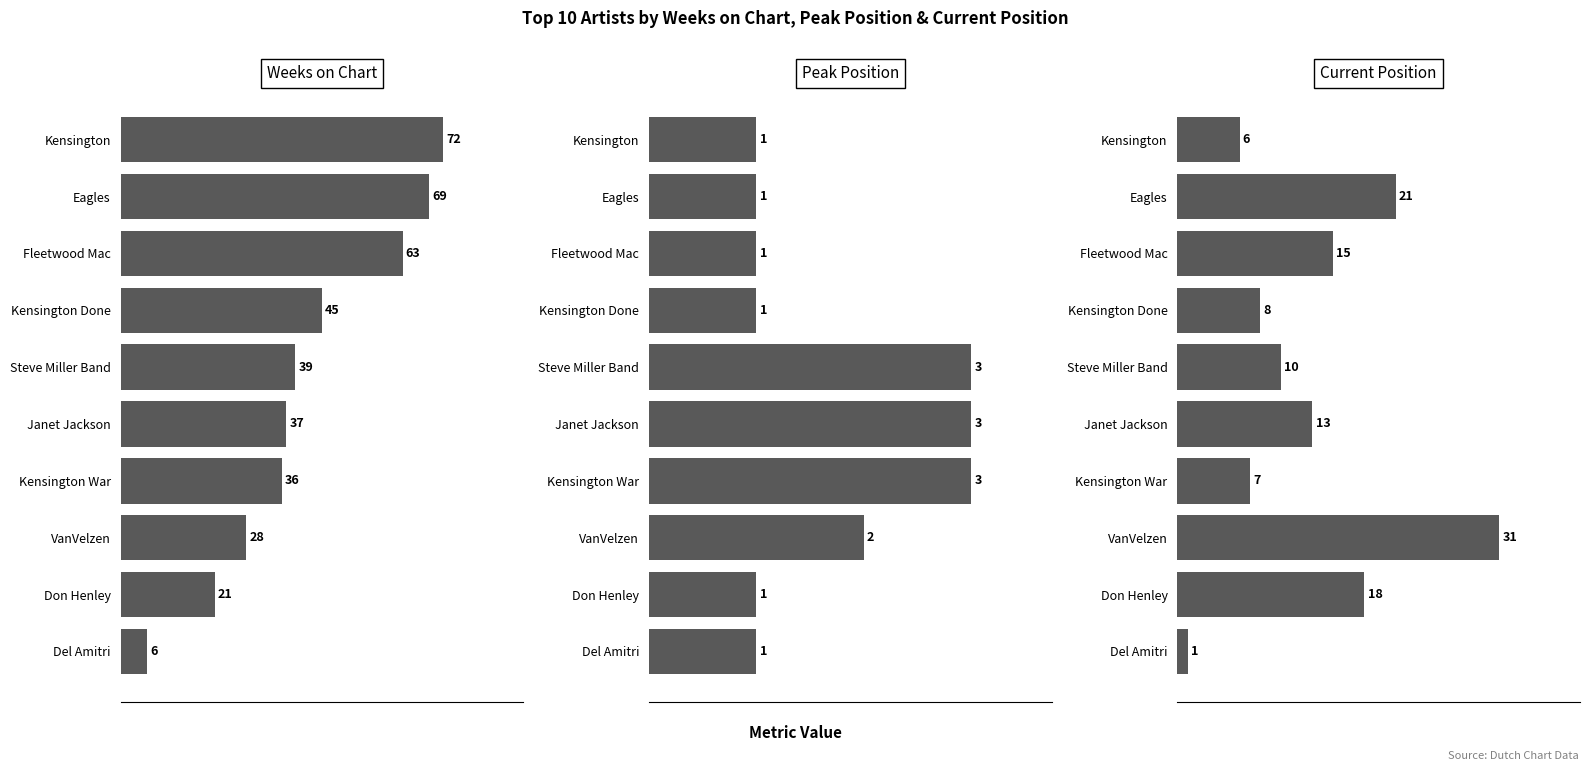

Does the chart contain stacked bars?

No